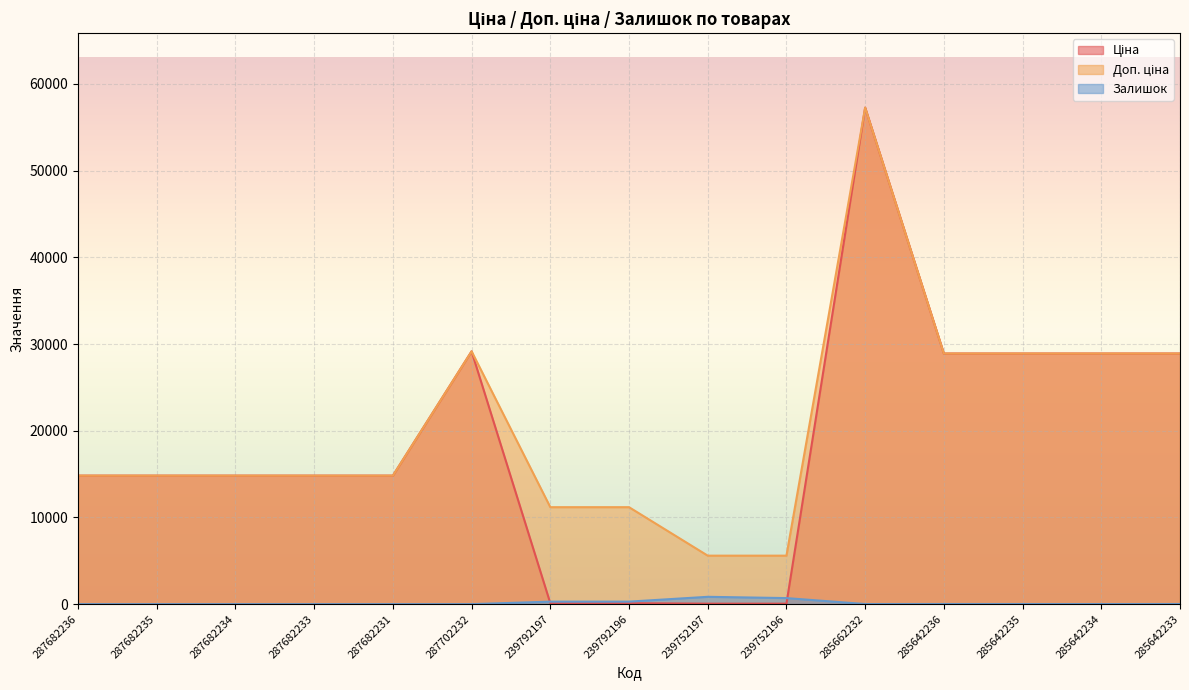

What is the highest value of the Залишок series?

845.0